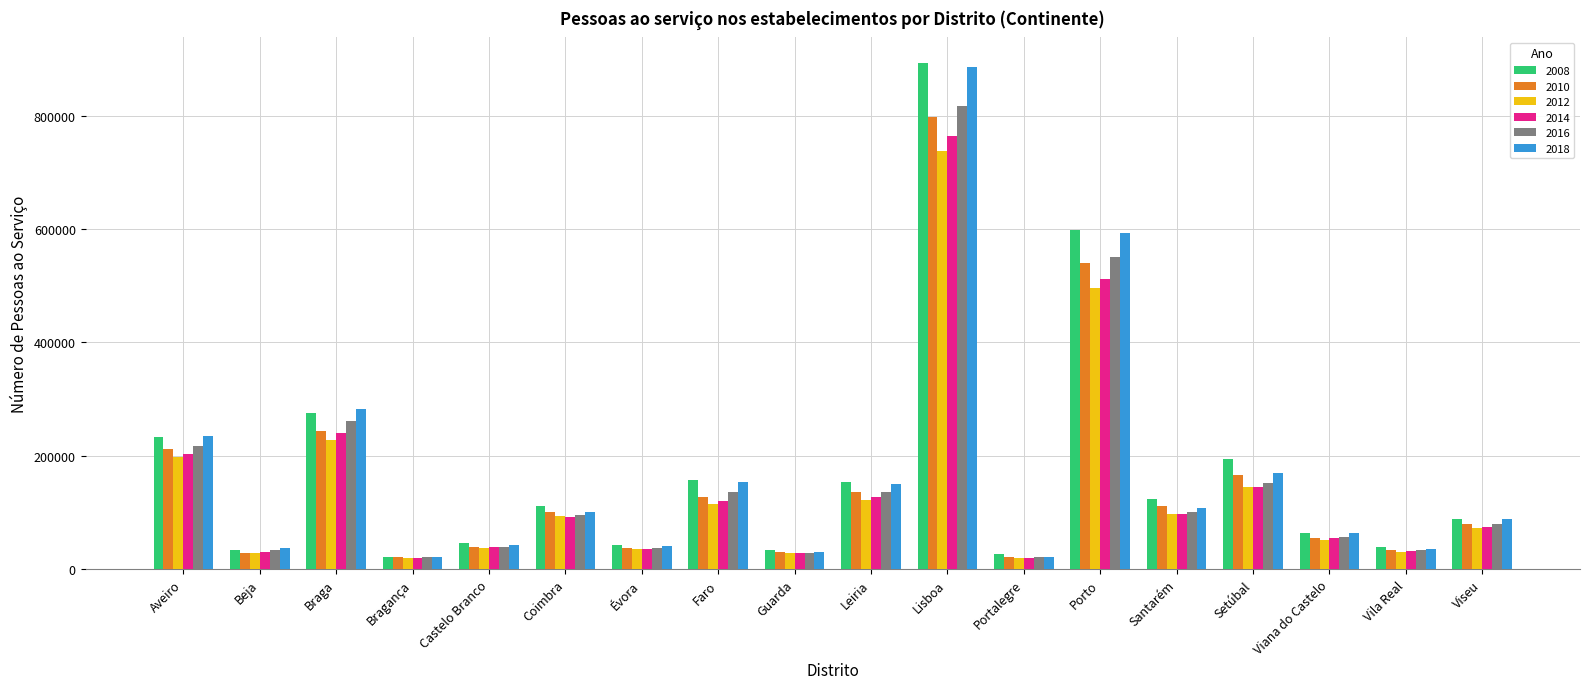

At which category is the sum across all series the highest?

Lisboa